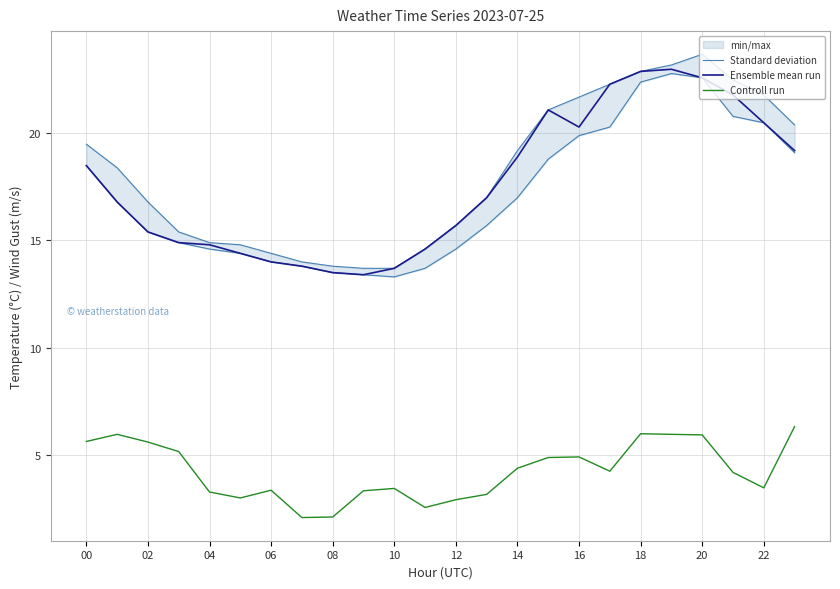

What is the greatest value displayed?

23.7